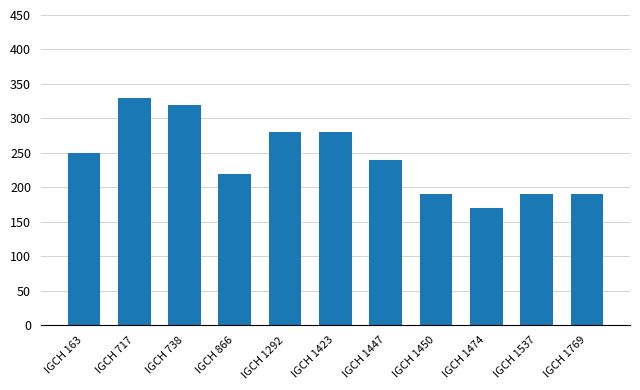

Reading left to right, extract all data points from this chart.

IGCH 163=250	IGCH 717=330	IGCH 738=320	IGCH 866=220	IGCH 1292=280	IGCH 1423=280	IGCH 1447=240	IGCH 1450=190	IGCH 1474=170	IGCH 1537=190	IGCH 1769=190